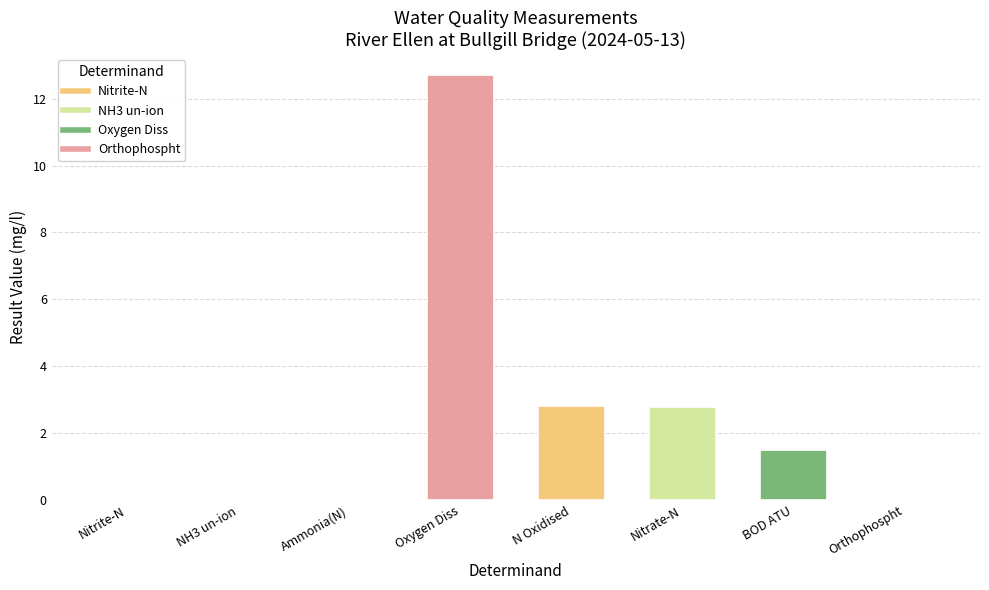

At which label does the data first exceed 1?

Oxygen Diss